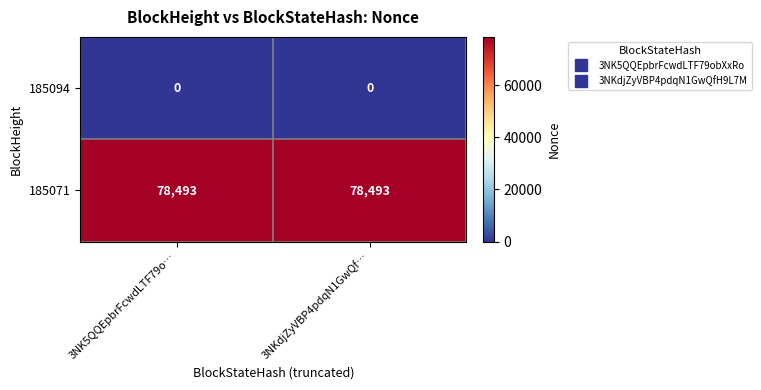

What is the maximum value for 185071?

78493